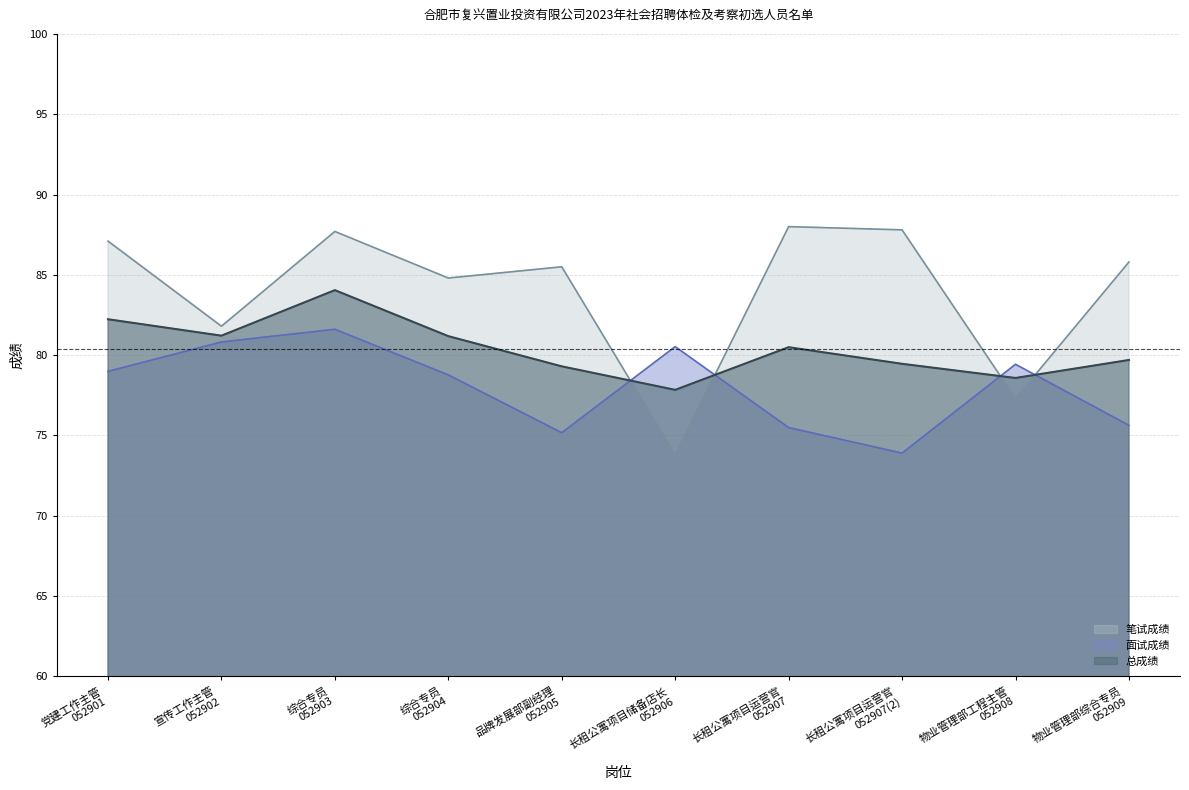

What is the difference between the maximum and second lowest values in the 面试成绩 series?

6.4